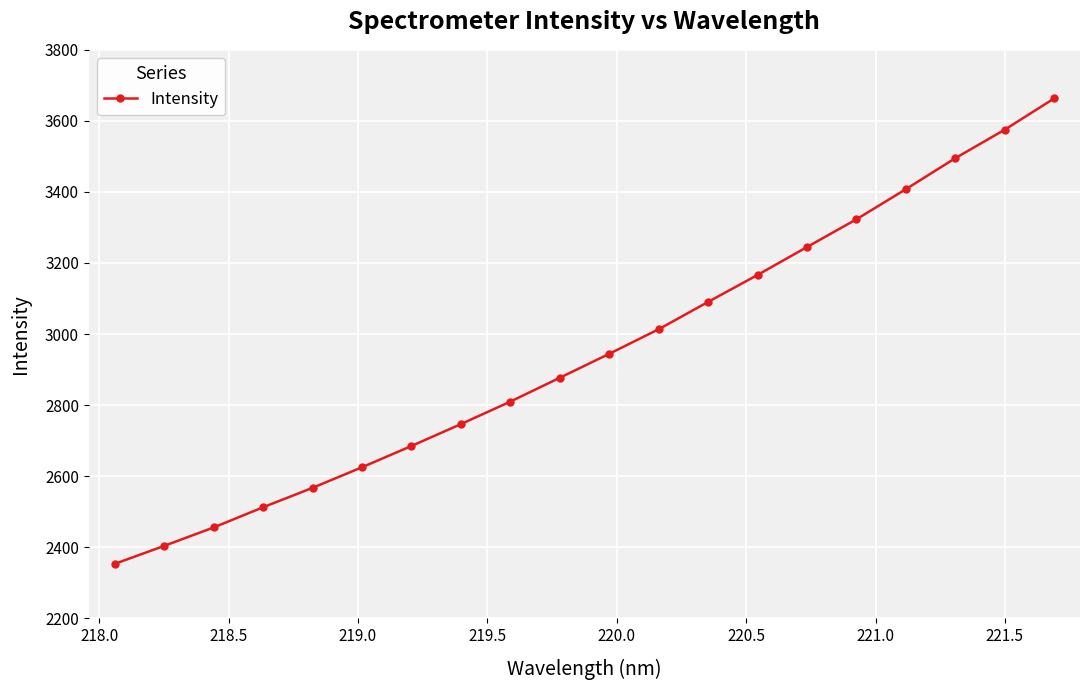

Reading right to left, list all the values displayed in this chart.

3663.2	3575.2	3495.0	3407.8	3323.0	3245.0	3166.4	3090.6	3013.6	2944.4	2877.0	2809.9	2746.5	2684.9	2625.0	2567.0	2512.3	2455.5	2403.6	2352.9